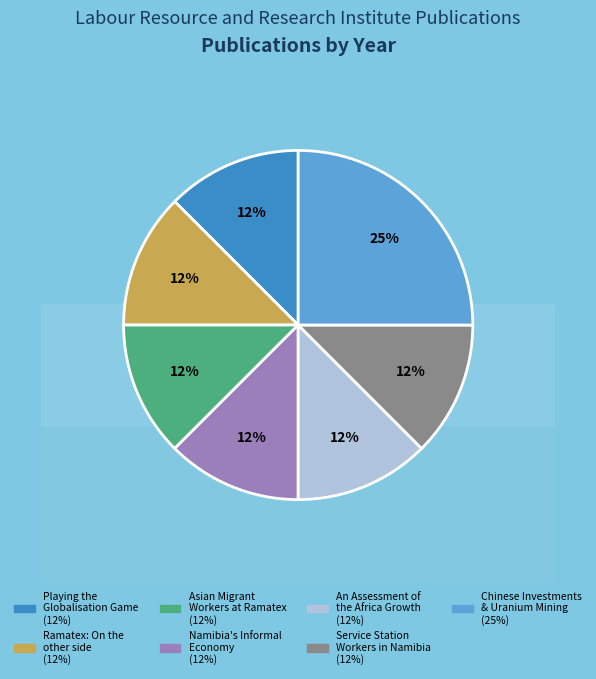

How much of the chart is everything except Namibia's Informal
Economy?

87.5%